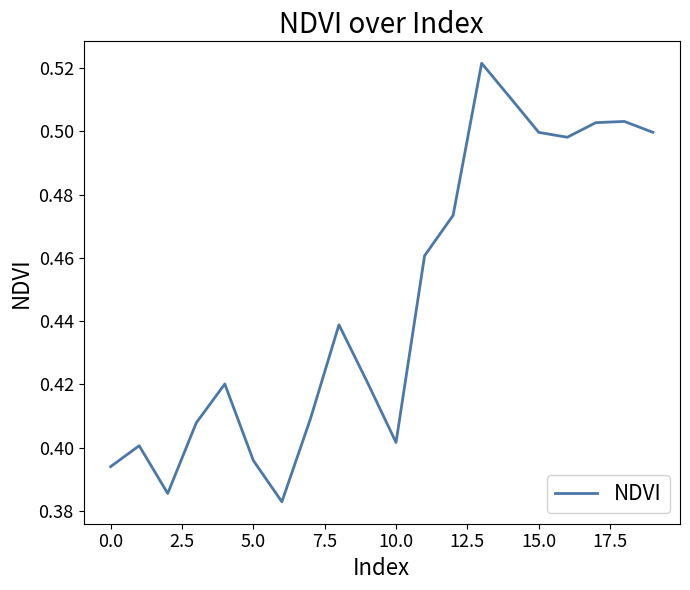

Is it true that the value at 5.0 is 0.7?

False